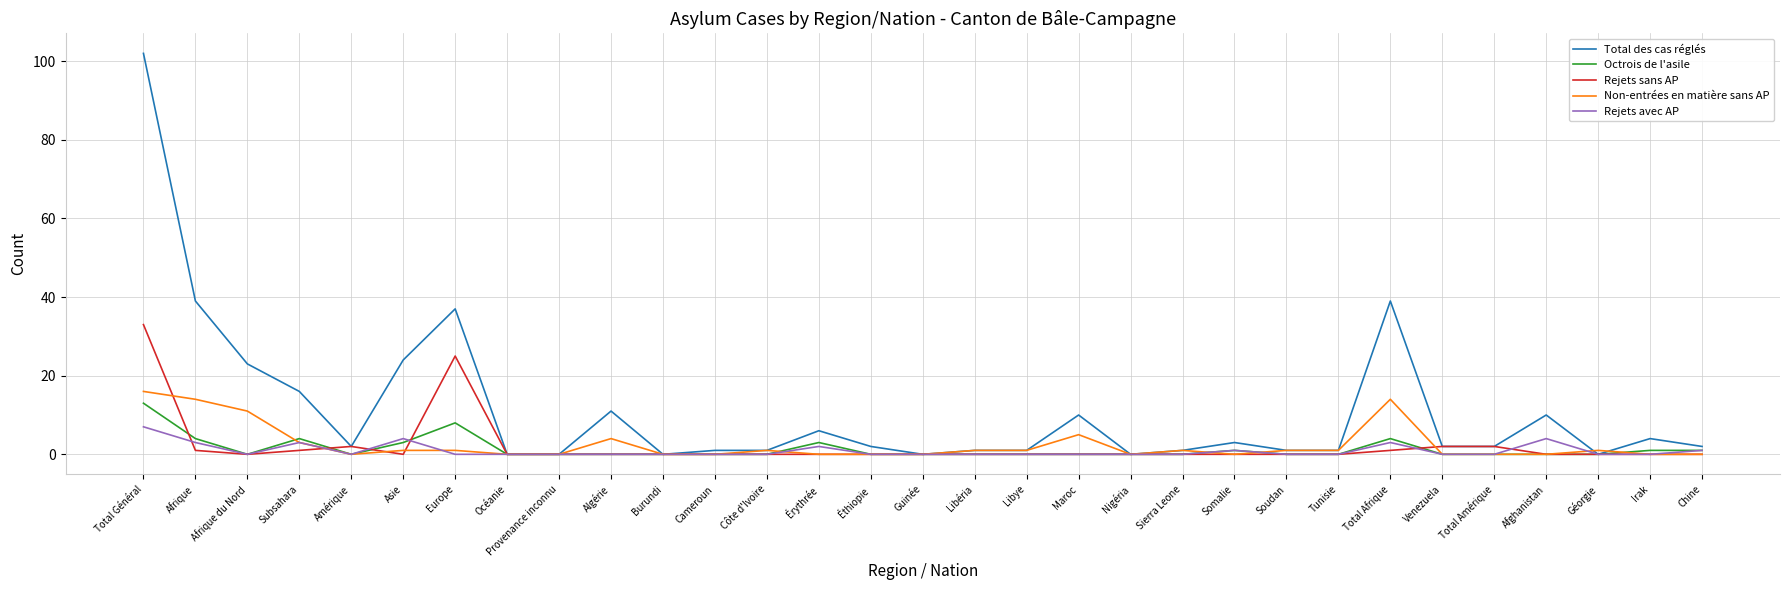

What is the total value across all series at Total Général?

171